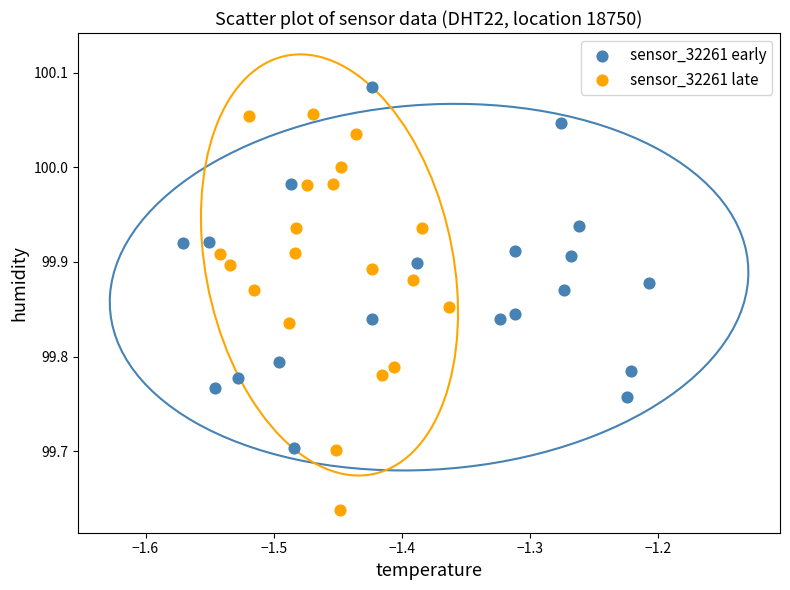

What are all the series names shown in the legend?

sensor_32261 early, sensor_32261 late